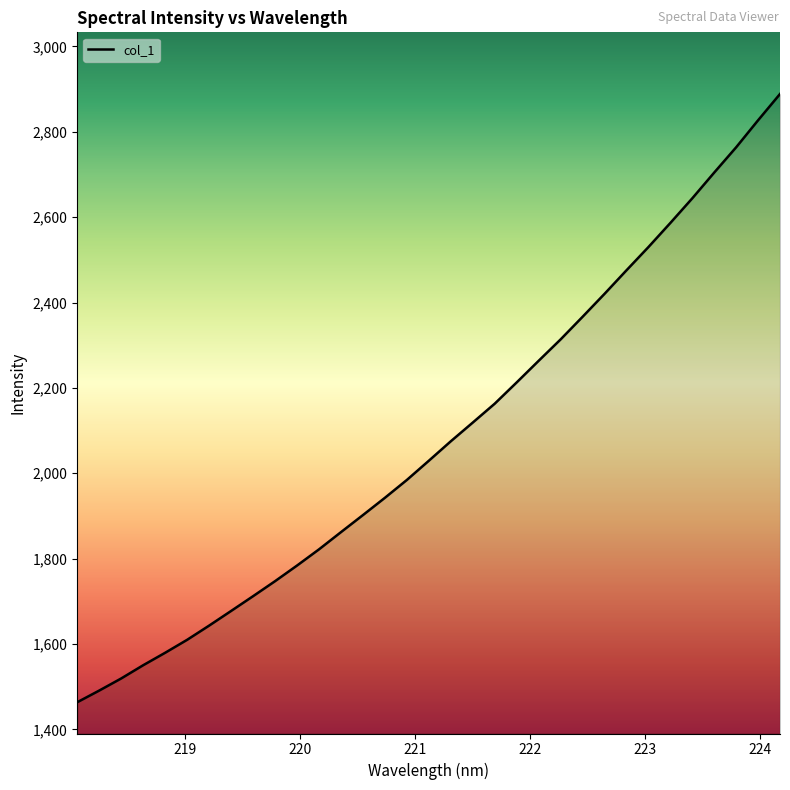

What is the difference between the maximum and minimum values?

1425.1